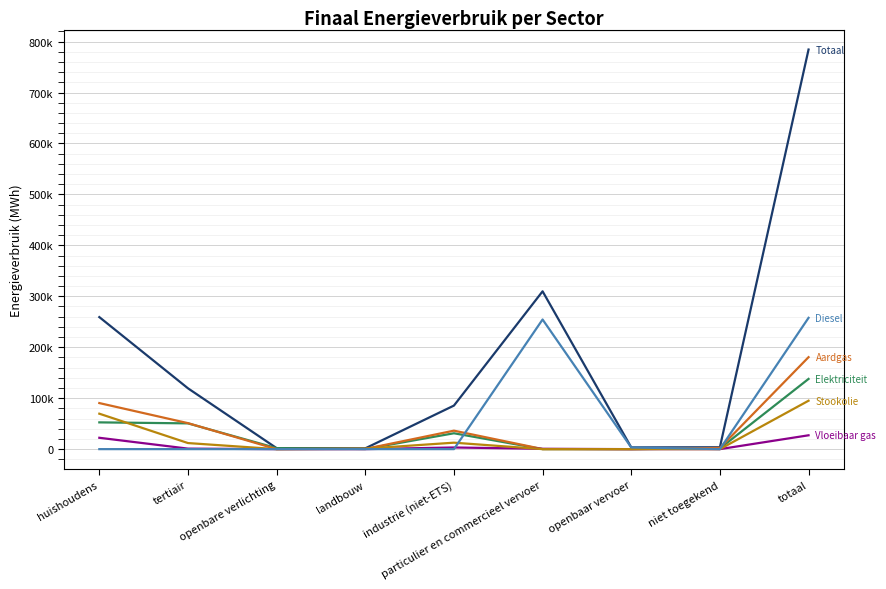

Does the chart have visible grid lines?

Yes